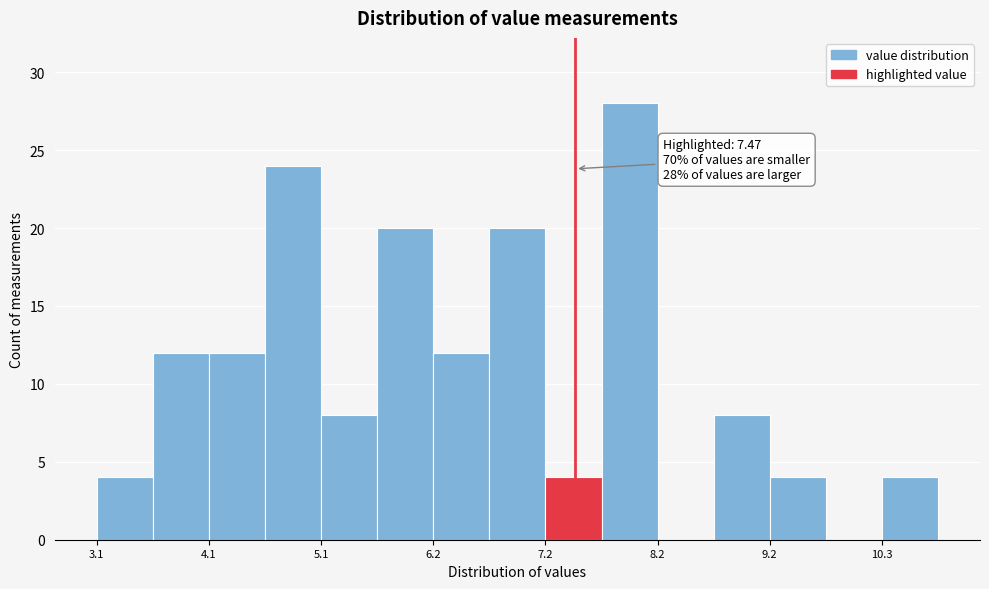

Read against the x-axis, roughly where is the centre of the tallest bar?

8.0